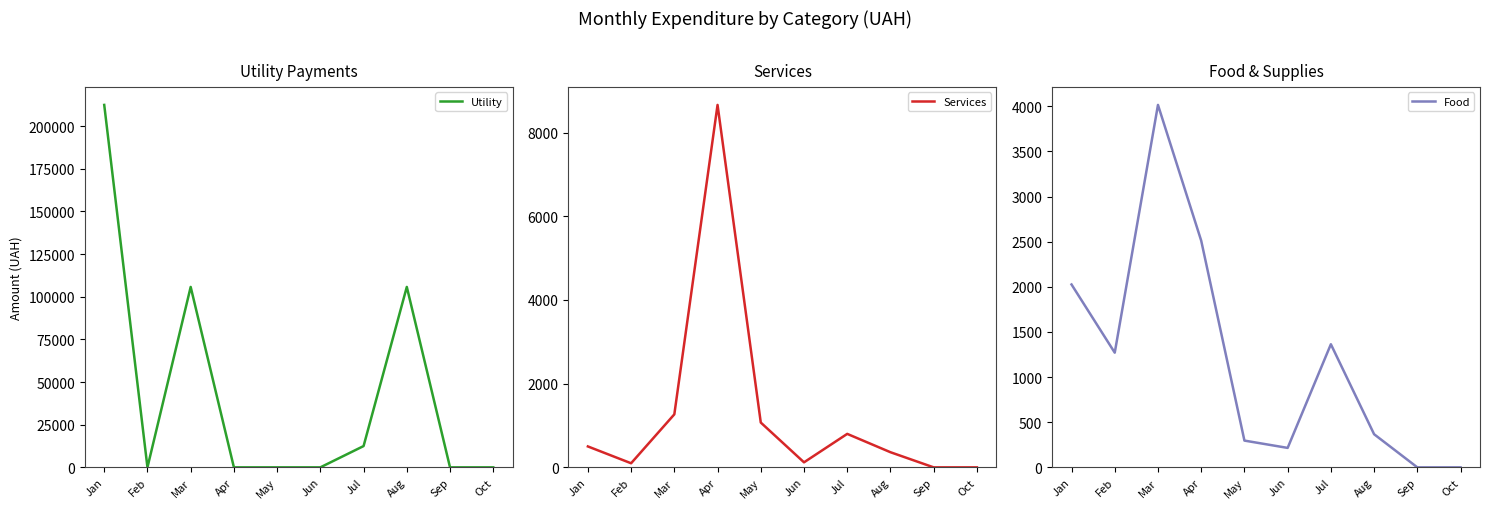

The Food series shows 0.0 at Sep. True or false?

True